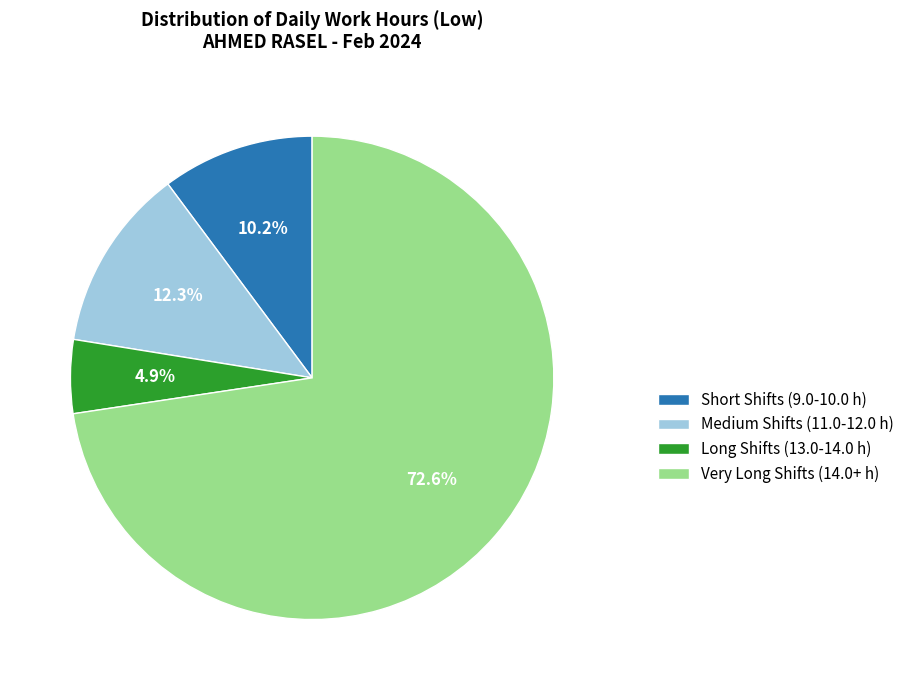

Which category accounts for the majority?

Very Long Shifts (14.0+ h)